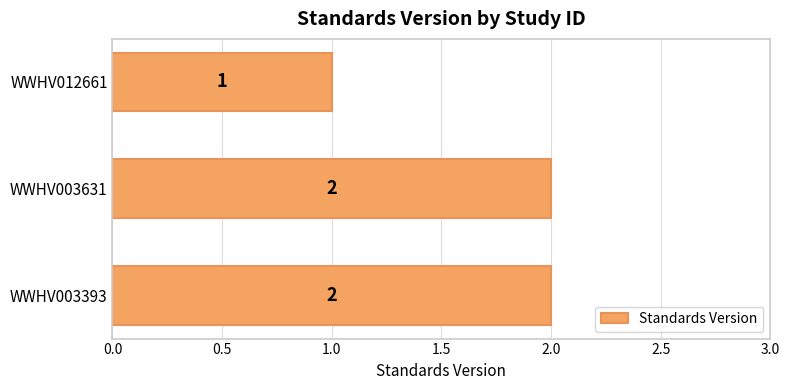

Approximately how many times larger is the value at WWHV003393 compared to WWHV012661?

2.0